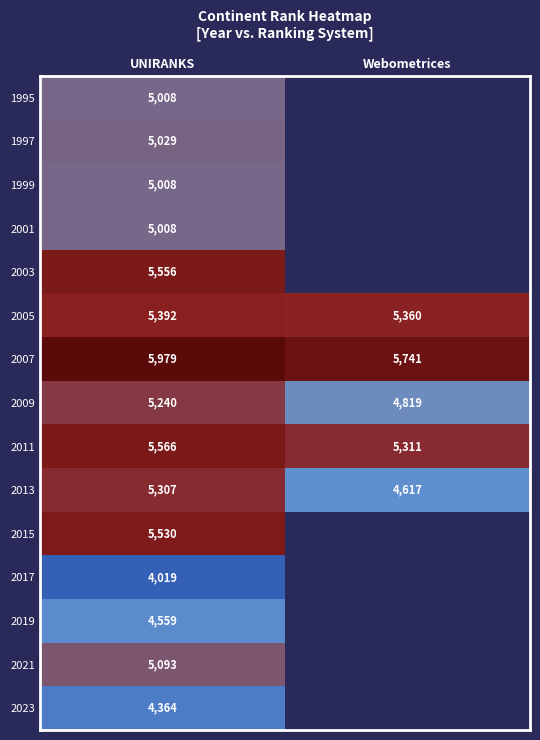

Rank the categories by 2009 value from lowest to highest.

Webometrices, UNIRANKS